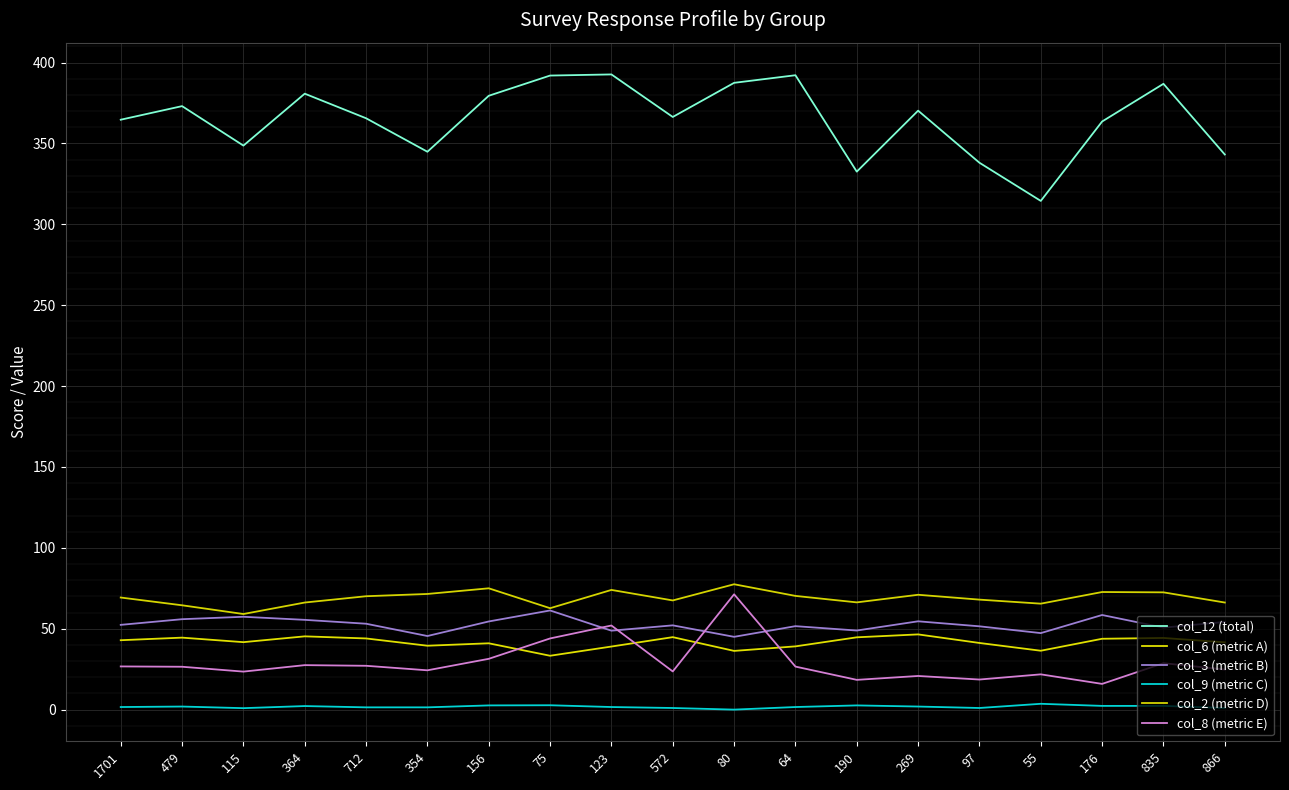

Reading left to right, what are all the values shown in this chart?

col_12 (total): 1701=364.7	479=373.1	115=348.7	364=380.8	712=365.6	354=344.9	156=379.5	75=392.0	123=392.7	572=366.4	80=387.5	64=392.2	190=332.6	269=370.3	97=338.1	55=314.5	176=363.6	835=386.9	866=343.2
col_6 (metric A): 1701=42.9	479=44.5	115=41.7	364=45.3	712=44.0	354=39.5	156=41.0	75=33.3	123=39.0	572=44.8	80=36.3	64=39.1	190=44.7	269=46.5	97=41.2	55=36.4	176=43.8	835=44.3	866=41.6
col_3 (metric B): 1701=52.4	479=55.9	115=57.4	364=55.5	712=53.1	354=45.5	156=54.5	75=61.3	123=48.8	572=52.1	80=45.0	64=51.6	190=48.9	269=54.6	97=51.5	55=47.3	176=58.5	835=50.7	866=54.2
col_9 (metric C): 1701=1.6	479=1.9	115=0.9	364=2.2	712=1.4	354=1.4	156=2.6	75=2.7	123=1.6	572=1.0	80=0.0	64=1.6	190=2.6	269=1.9	97=1.0	55=3.6	176=2.3	835=2.3	866=1.0
col_2 (metric D): 1701=69.3	479=64.5	115=59.1	364=66.2	712=70.1	354=71.5	156=75.0	75=62.7	123=74.0	572=67.5	80=77.5	64=70.3	190=66.3	269=71.0	97=68.0	55=65.5	176=72.7	835=72.5	866=66.2
col_8 (metric E): 1701=26.7	479=26.5	115=23.5	364=27.5	712=27.1	354=24.3	156=31.4	75=44.0	123=52.0	572=23.6	80=71.3	64=26.6	190=18.4	269=20.8	97=18.6	55=21.8	176=15.9	835=28.7	866=24.8